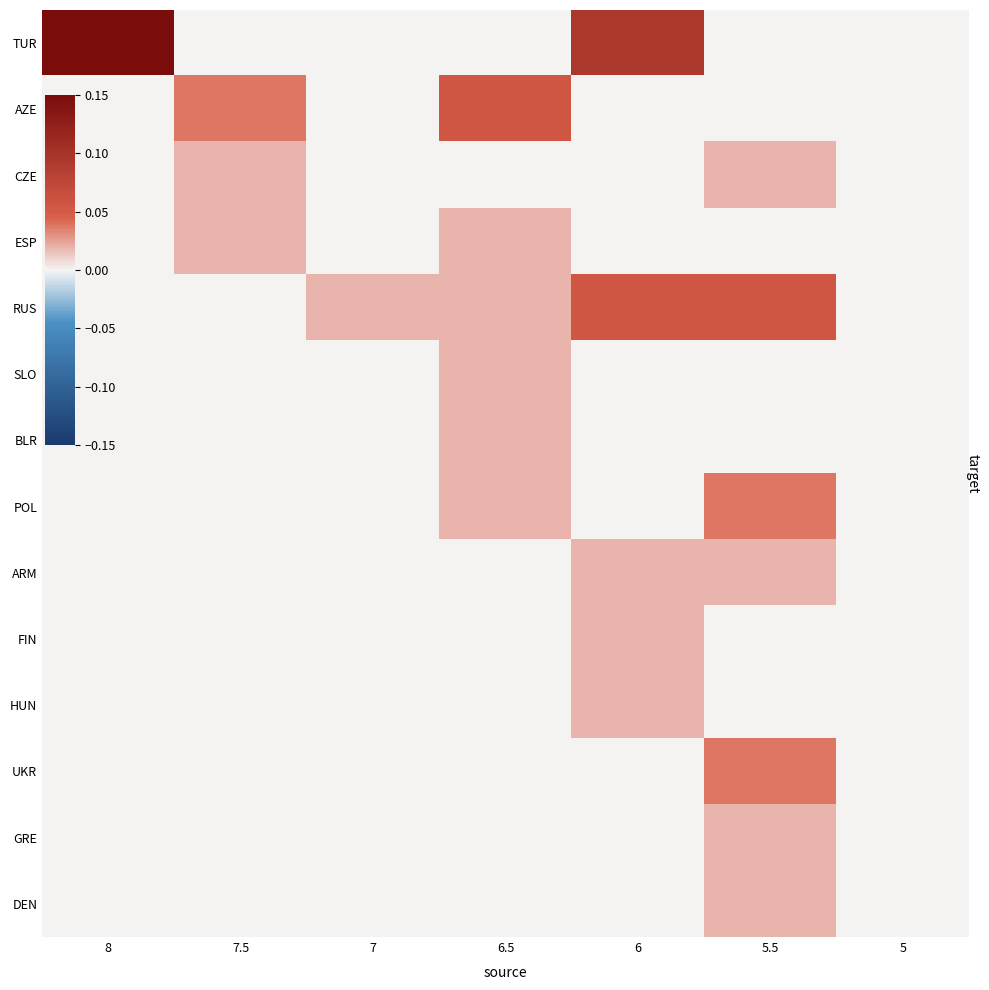

Which series has the largest range (max minus min)?

TUR